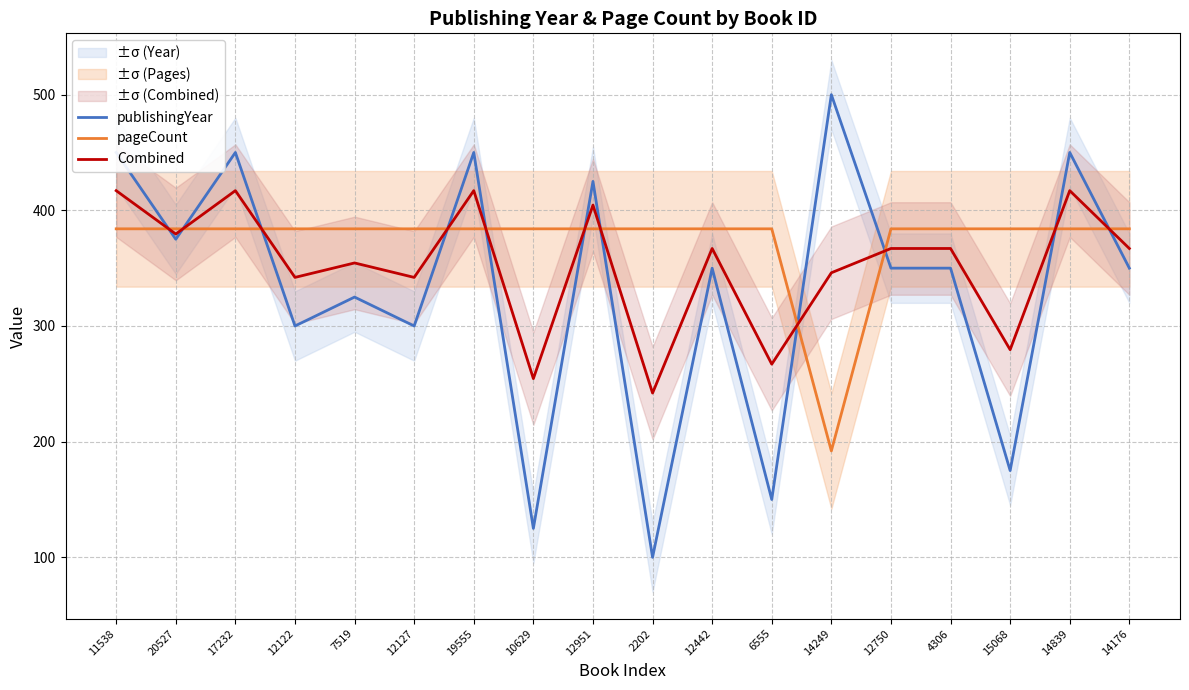

What is the difference between the maximum and minimum values in the pageCount series?

192.0